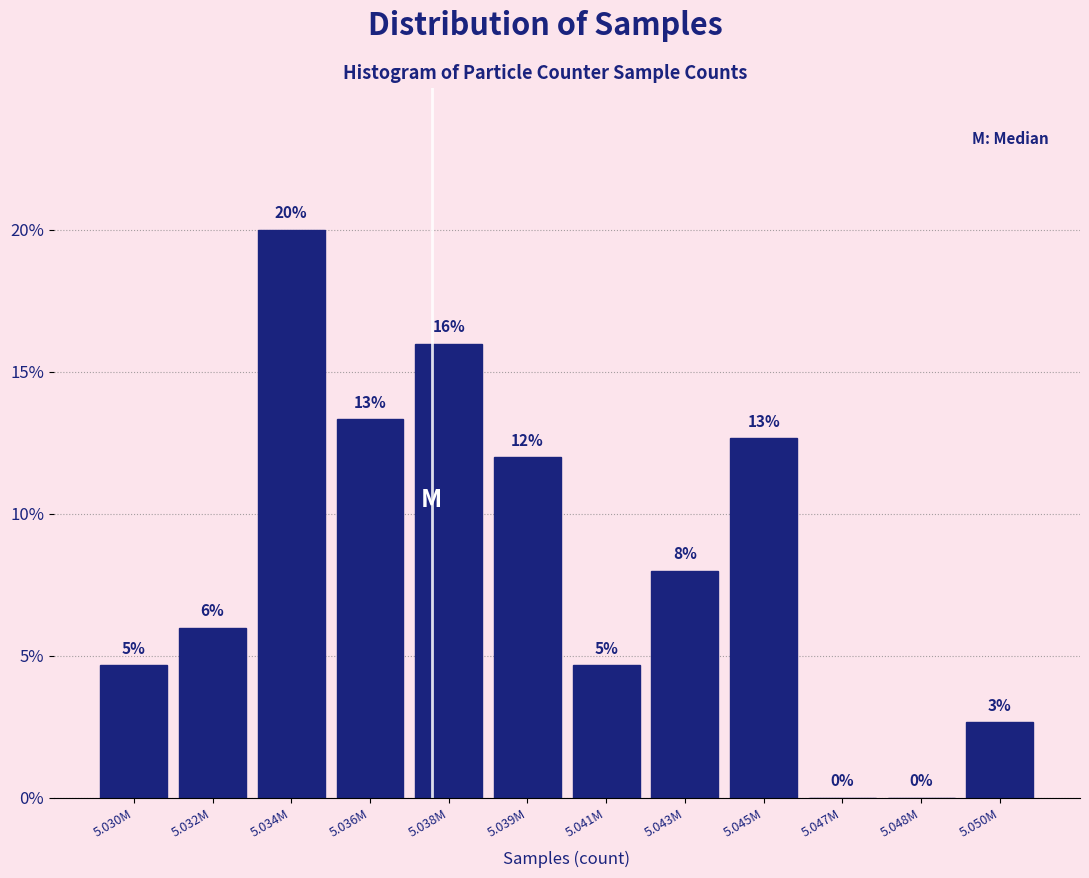

What is the greatest value displayed?

20.0